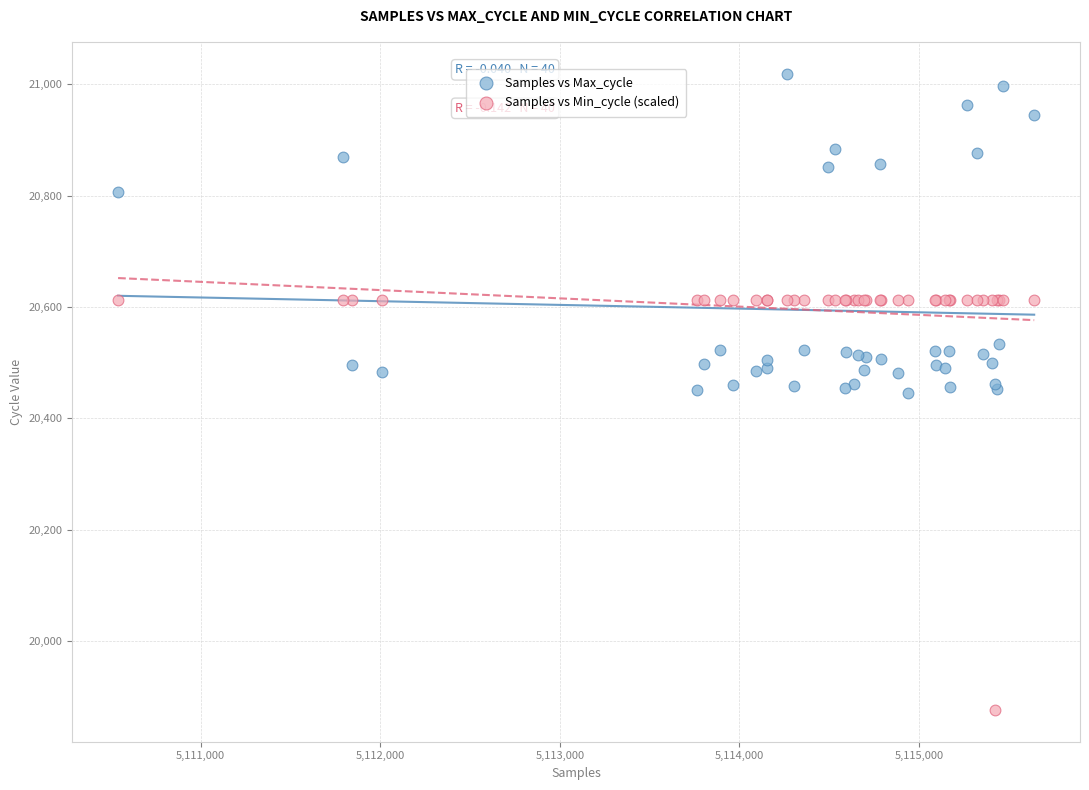

What are all the series names shown in the legend?

Samples vs Max_cycle, Samples vs Min_cycle (scaled)